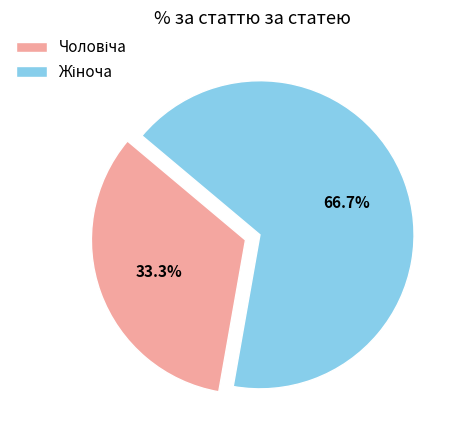

Is there a majority slice in this chart?

Yes